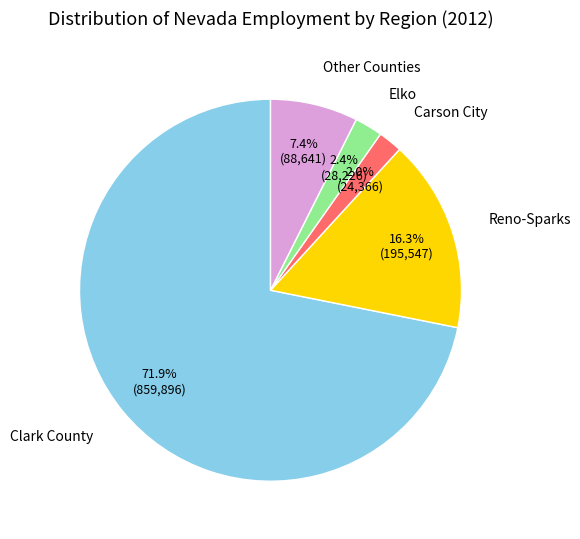

Combined, what portion of the pie is Reno-Sparks and Other Counties?

23.7%